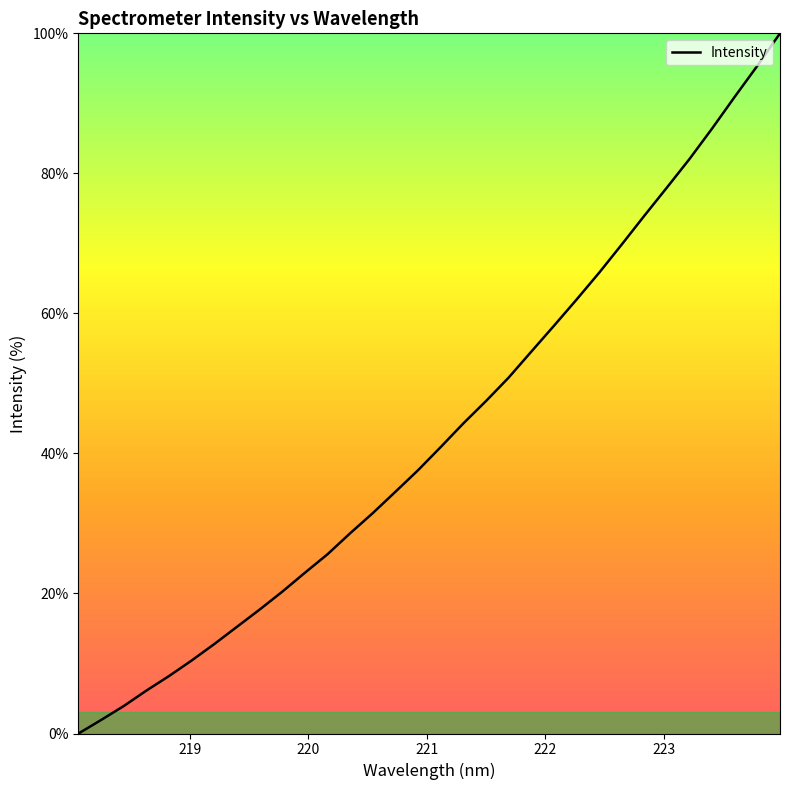

What is the difference between the maximum and minimum values?

100.0